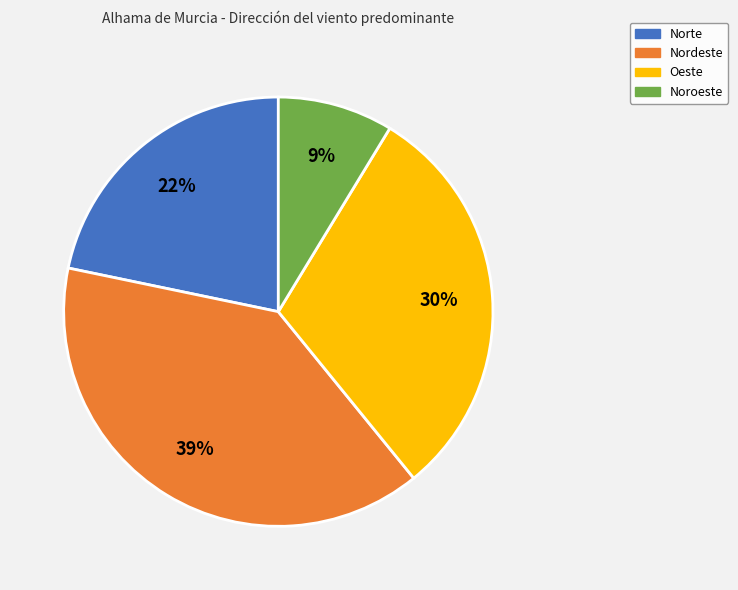

How many segments does this pie chart have?

4